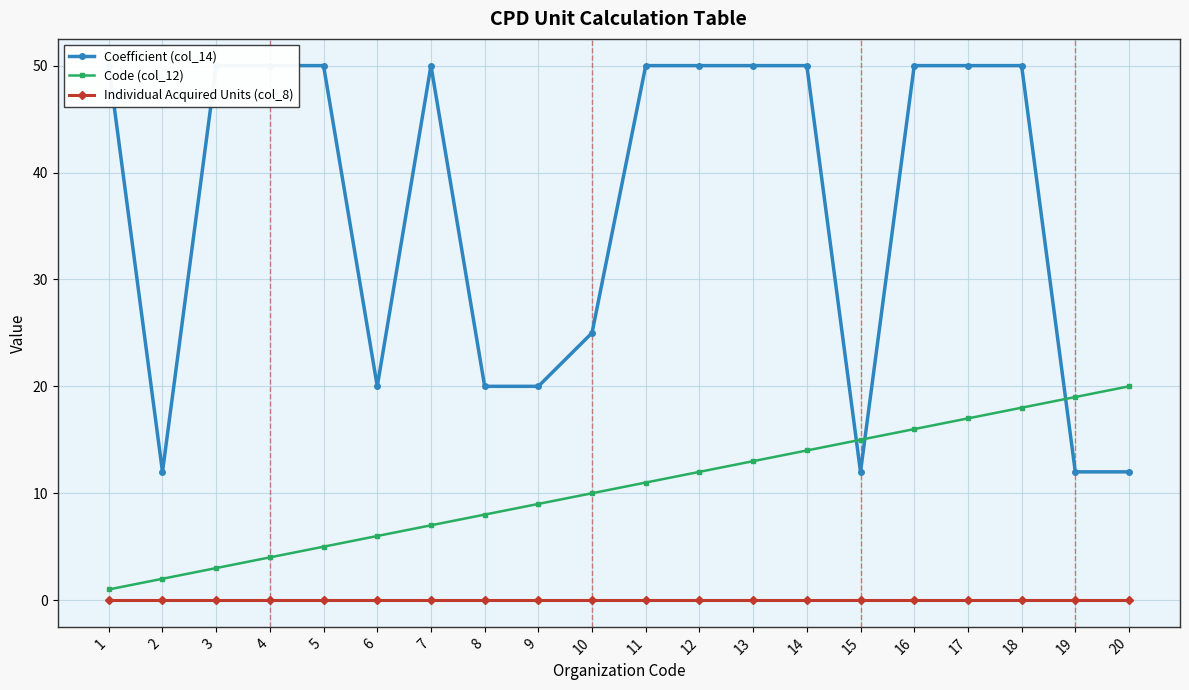

How many lines are shown in the chart?

3